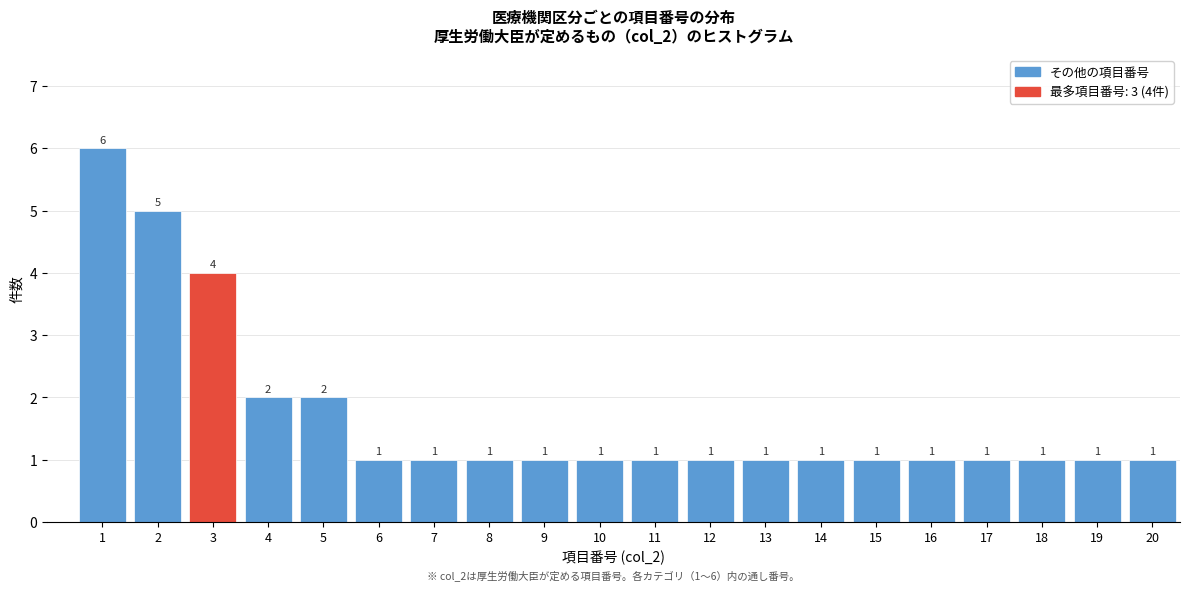

Reading left to right, list all the values displayed in this chart.

6	5	4	2	2	1	1	1	1	1	1	1	1	1	1	1	1	1	1	1